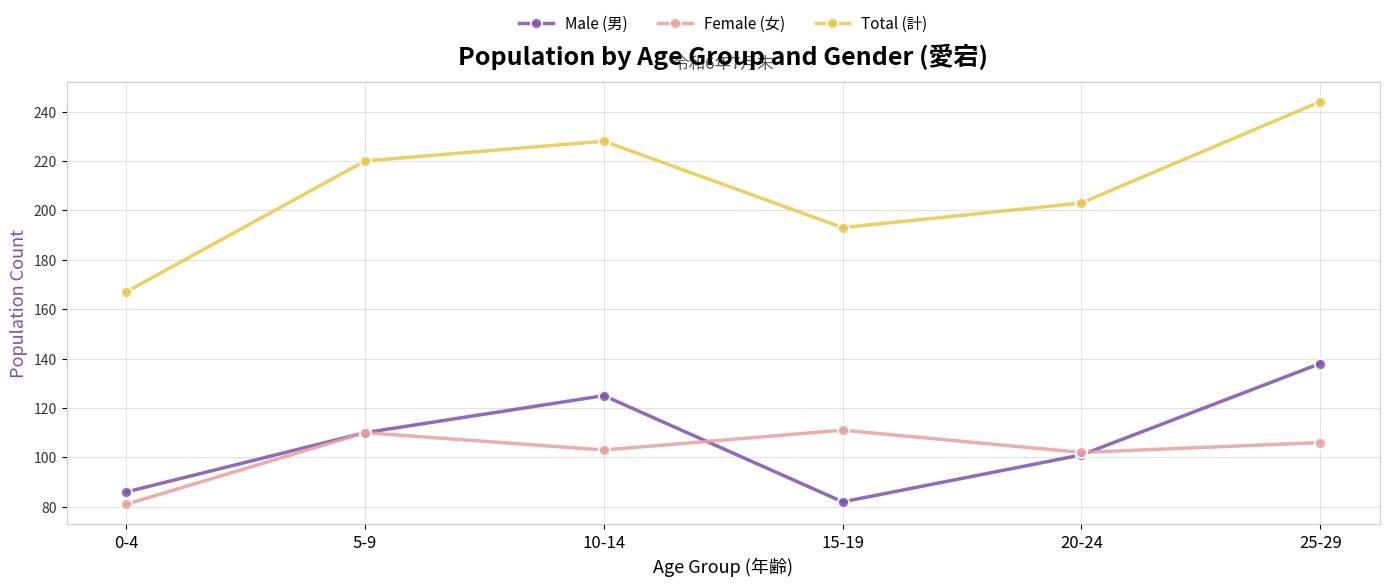

What is the value of the Female (女) point at the 6th from the left?

106